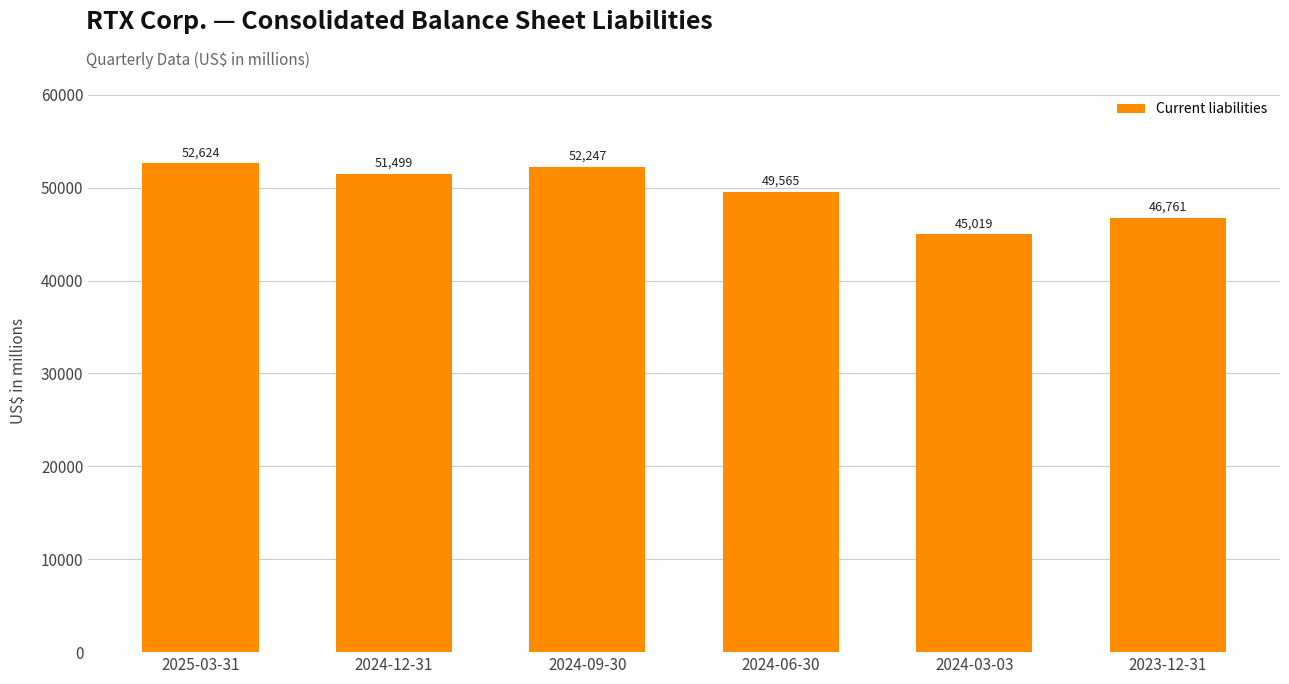

Between 2024-12-31 and 2024-06-30, which is larger?

2024-12-31